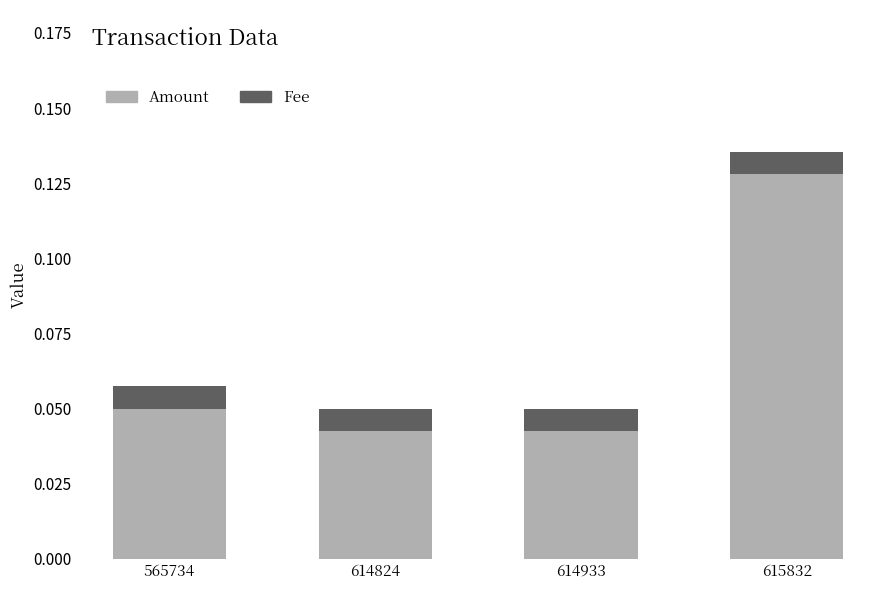

At which label does Amount reach its peak?

615832